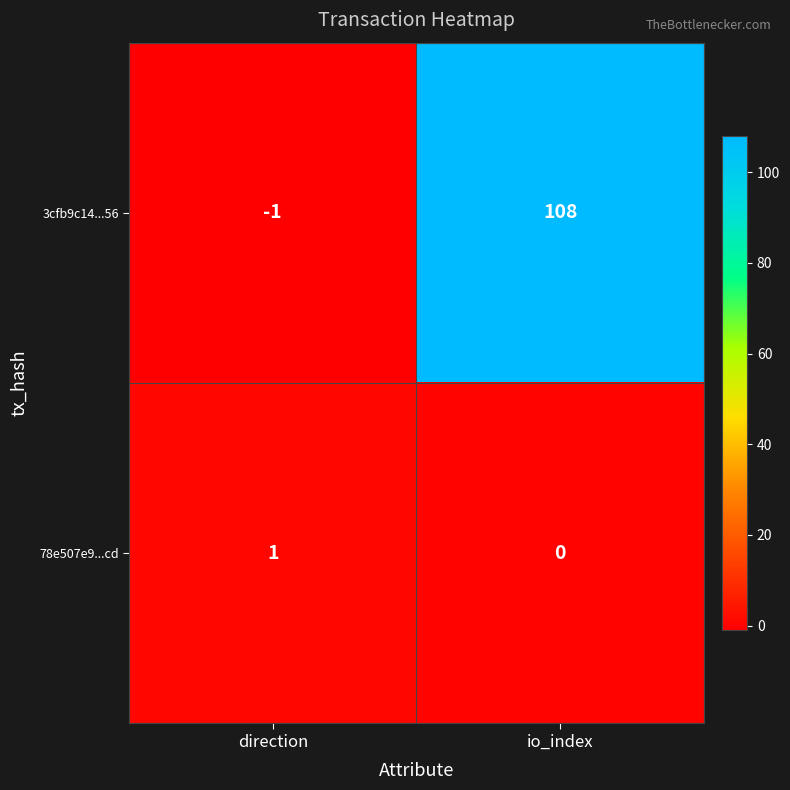

True or false: 3cfb9c14...56 has a value of -1 at direction.

True